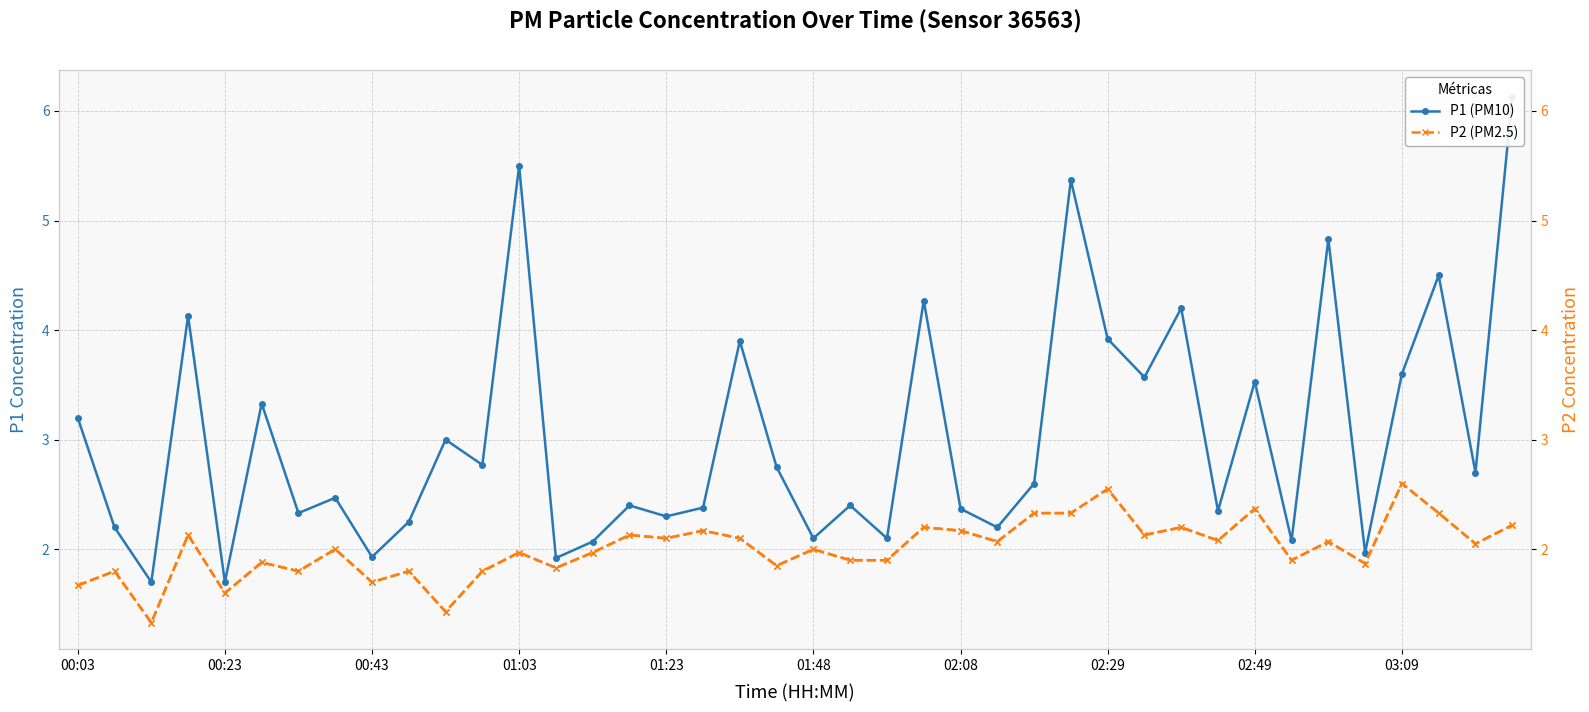

The value of P2 (PM2.5) at 38 is 2.0. True or false?

True